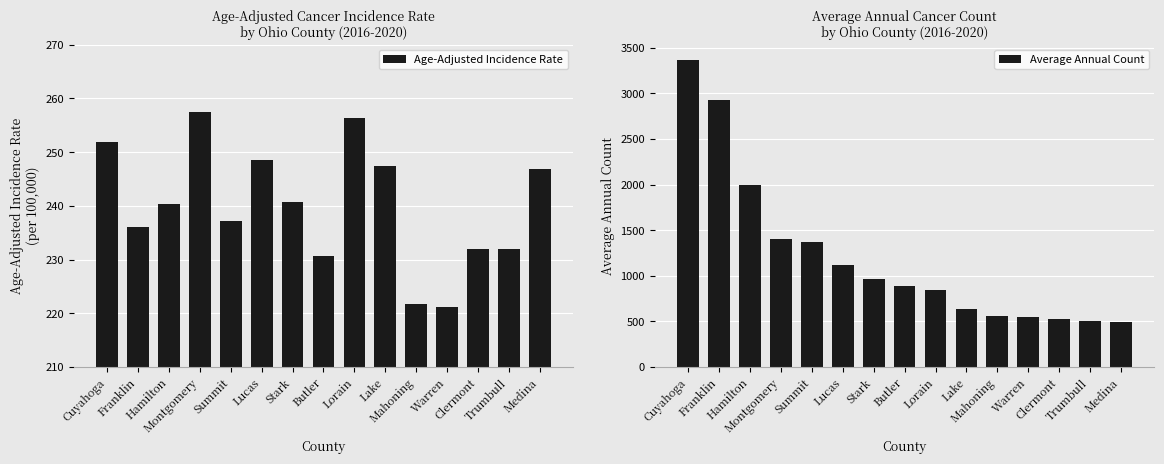

What is the label of the 9th bar from the left?

Lorain